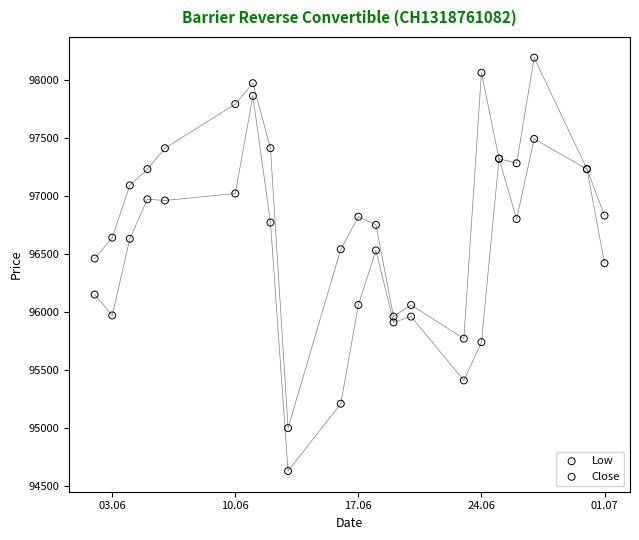

Which series reaches the maximum Y coordinate?

Close